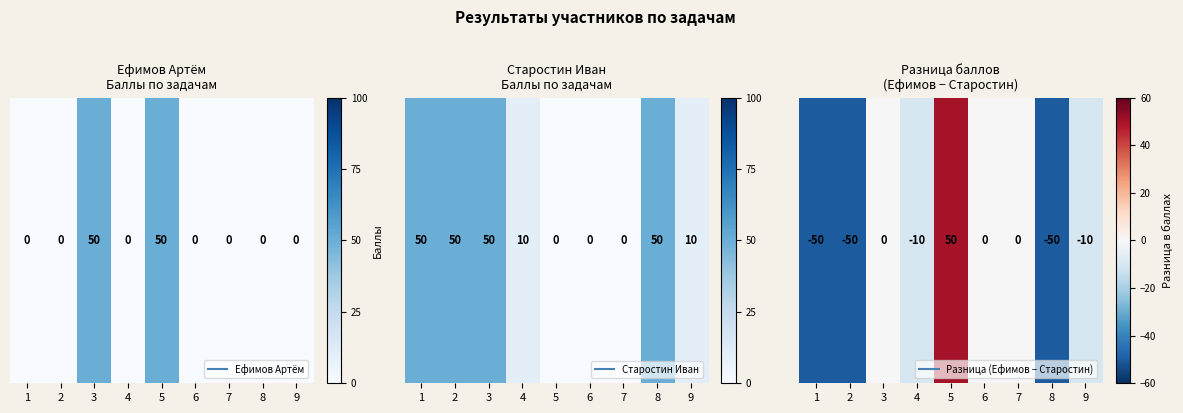

What is the sum of all values?

-120